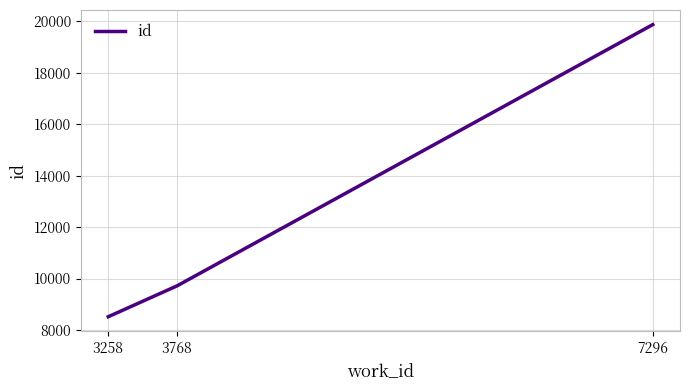

Reading right to left, extract all data points from this chart.

7296=19866	3768=9714	3258=8515